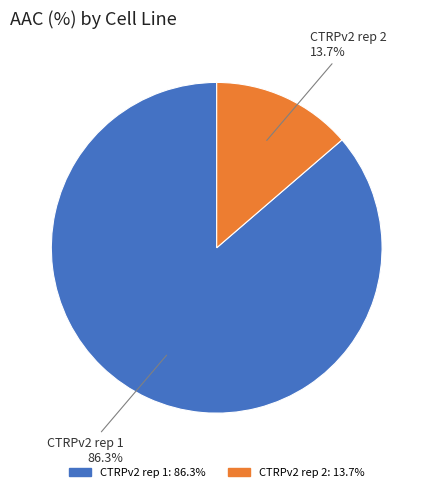

What is the total percentage of CTRPv2 rep 1 and CTRPv2 rep 2?

100.0%